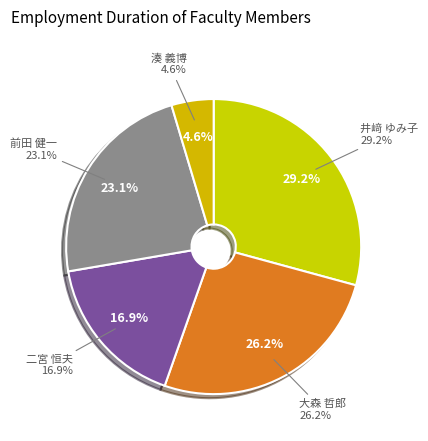

How many slices are in this pie chart?

5